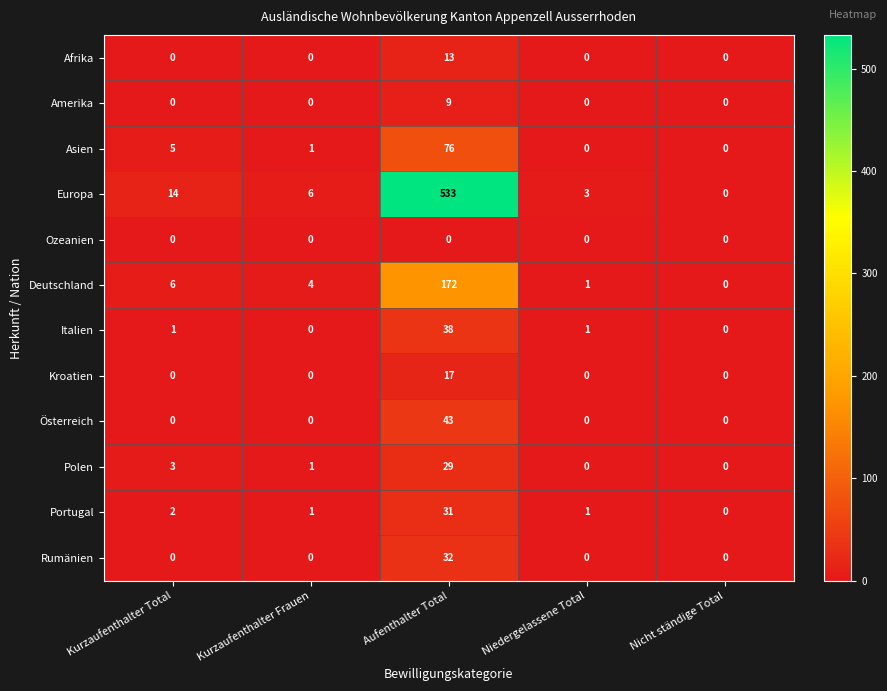

How many series are shown in this chart?

12